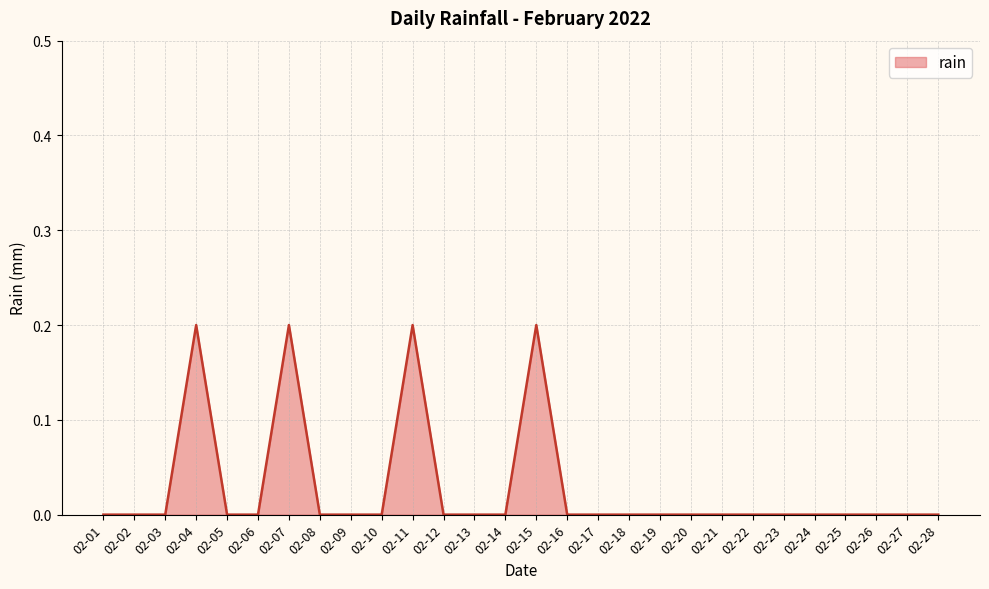

The value at 02-21 is -0.1. True or false?

False